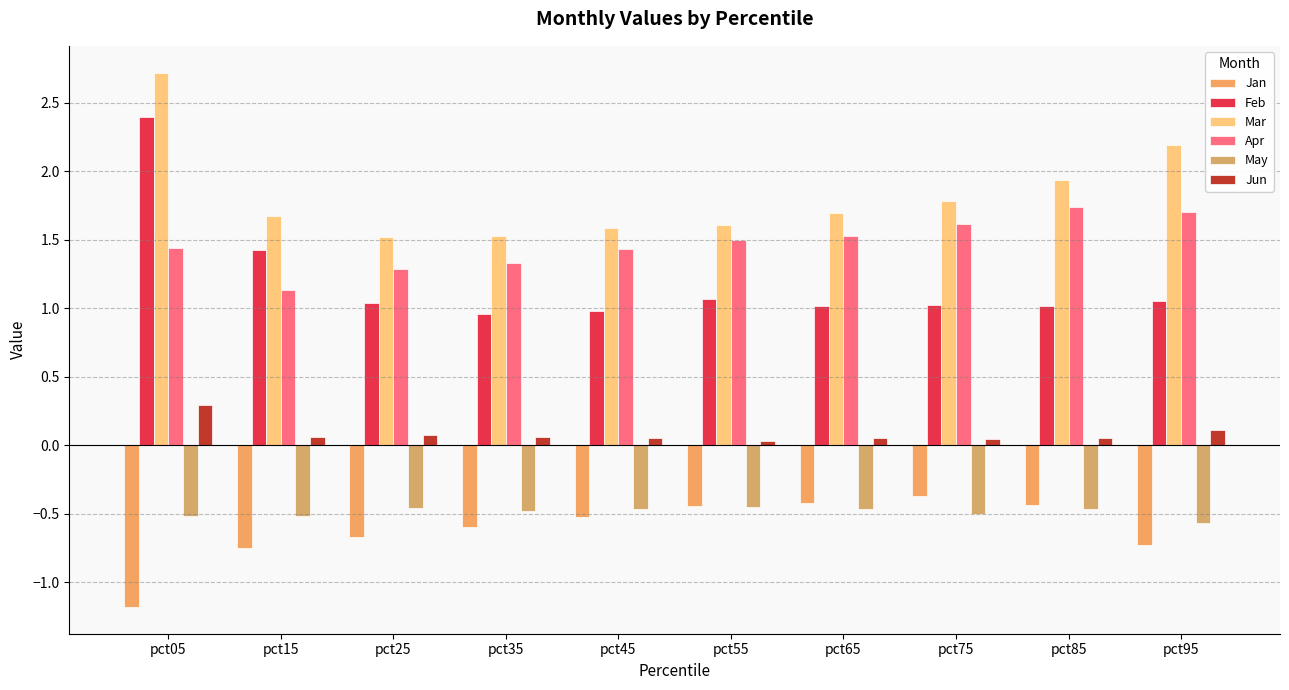

What is the smallest value displayed?

-1.2